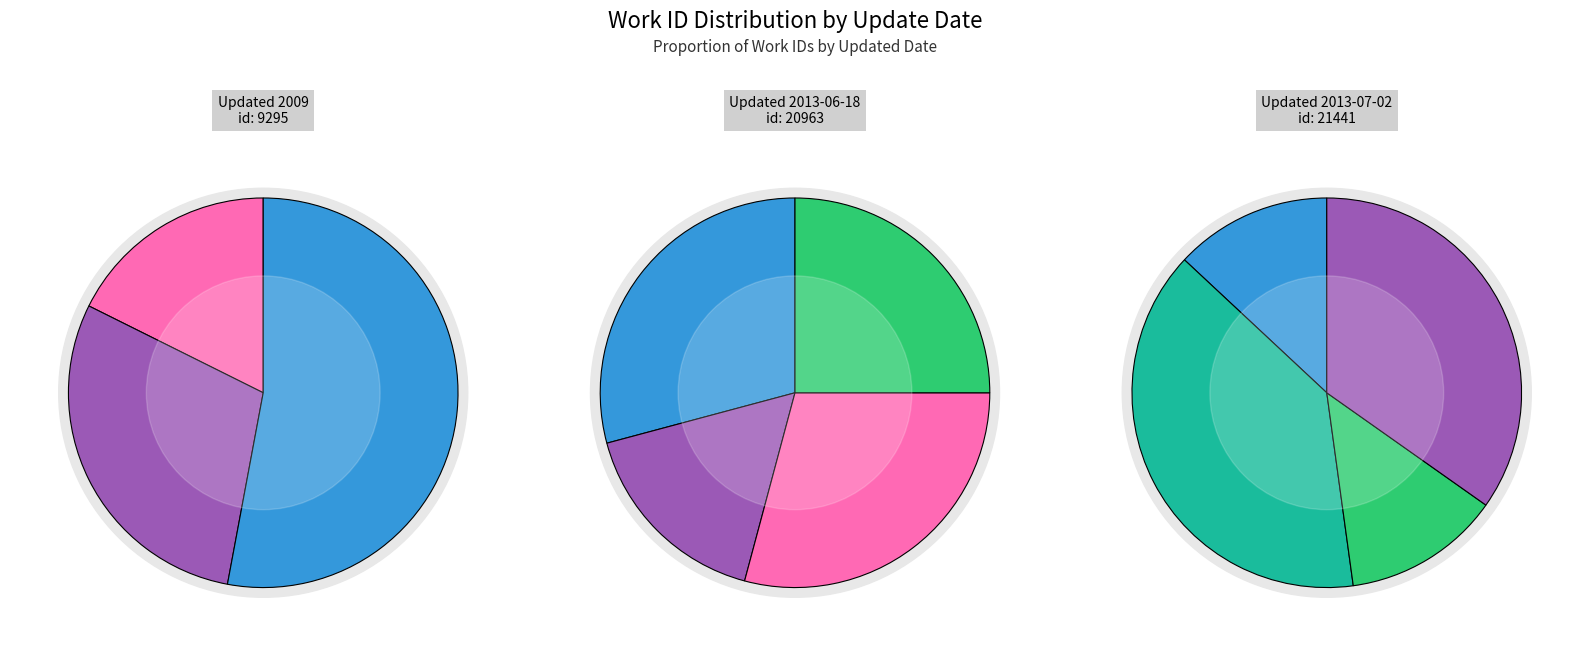

Is 2013-07-02 the majority of the pie?

No